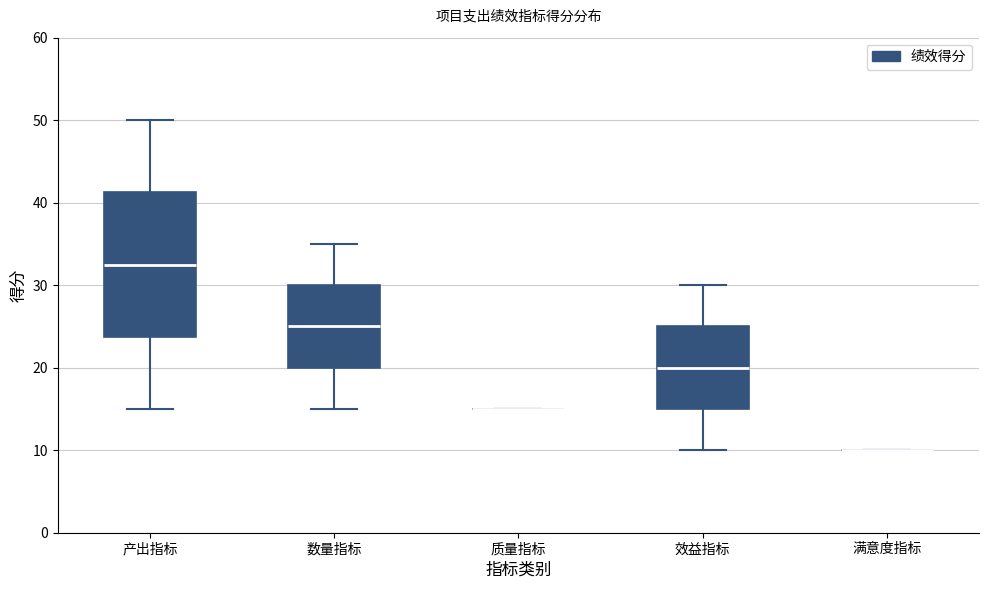

Which box is the tallest, from its lower edge to its upper edge?

产出指标